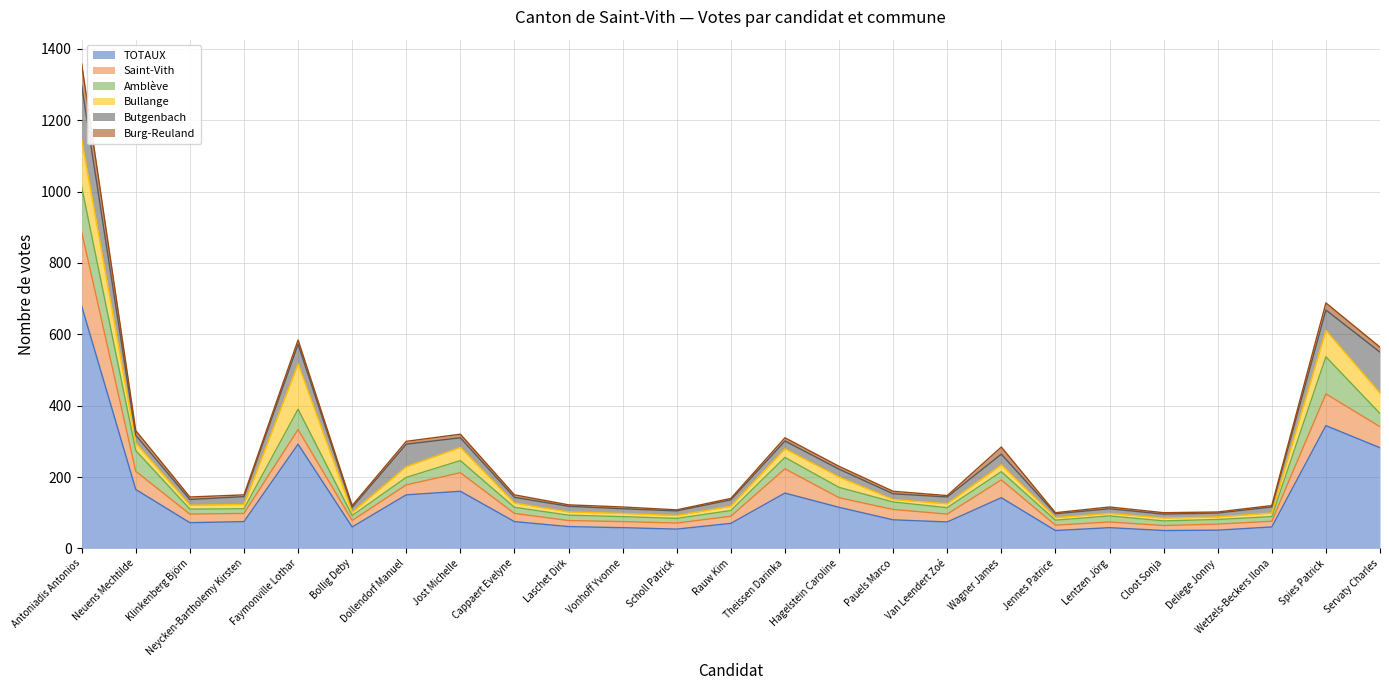

Is the value of Amblève at Wetzels-Beckers Ilona greater than the value of Saint-Vith at Neuens Mechtilde?

No